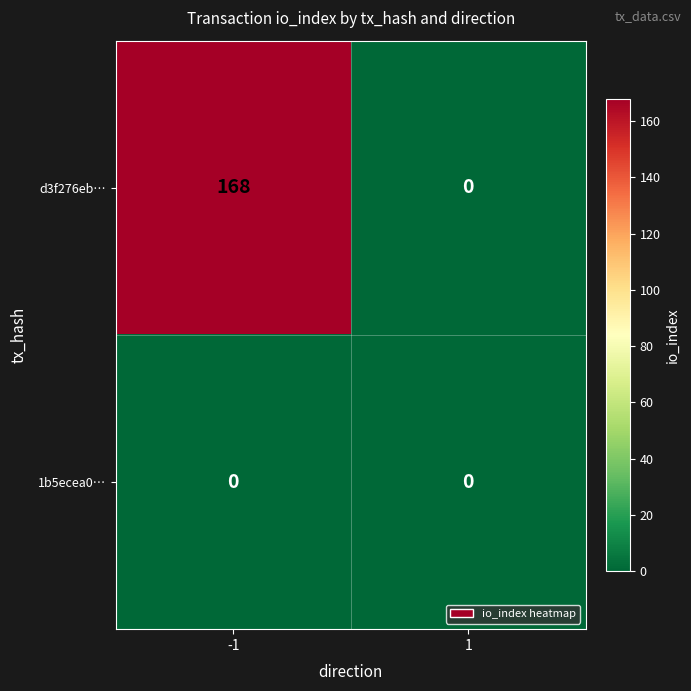

Rank the series by their average value, from highest to lowest.

d3f276eb…, 1b5ecea0…